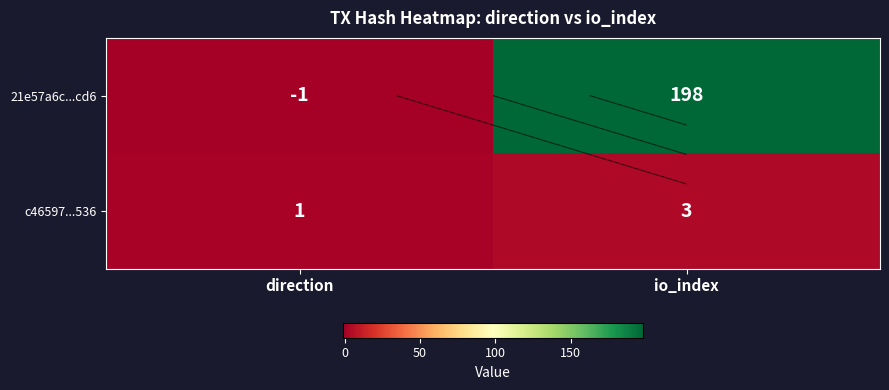

What is the difference between the maximum and minimum values in the c46597...536 series?

2